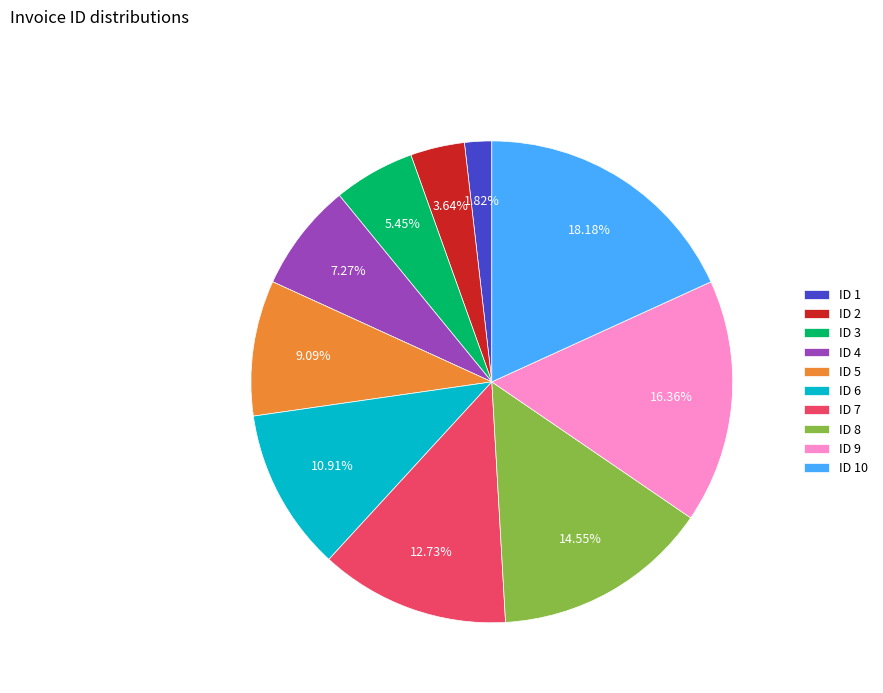

What portion of the pie excludes ID 10?

81.8%